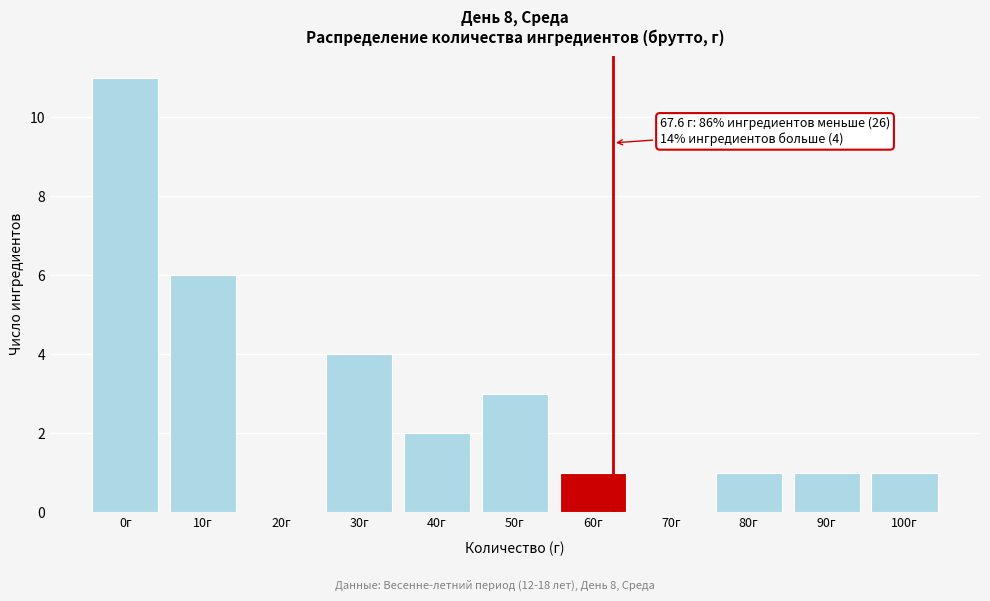

Reading left to right, extract all data points from this chart.

0г=11	10г=6	20г=0	30г=4	40г=2	50г=3	60г=1	70г=0	80г=1	90г=1	100г=1